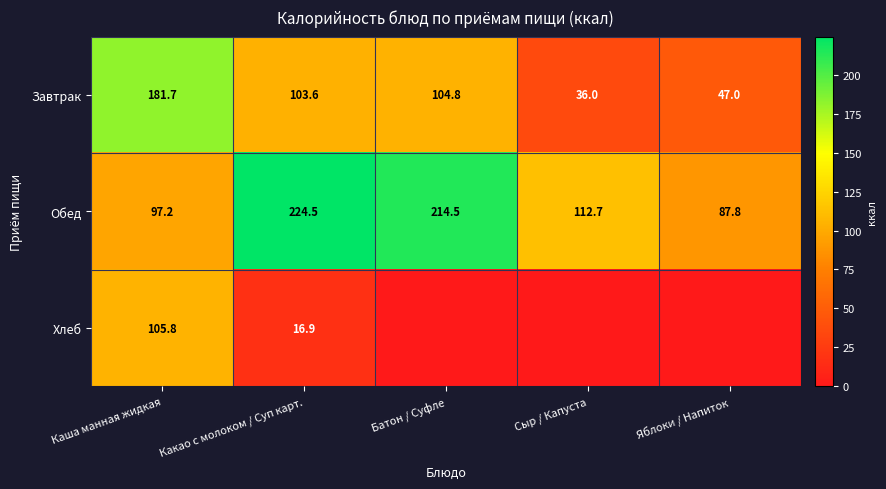

The value of Хлеб at Каша манная жидкая is 142.3. True or false?

False